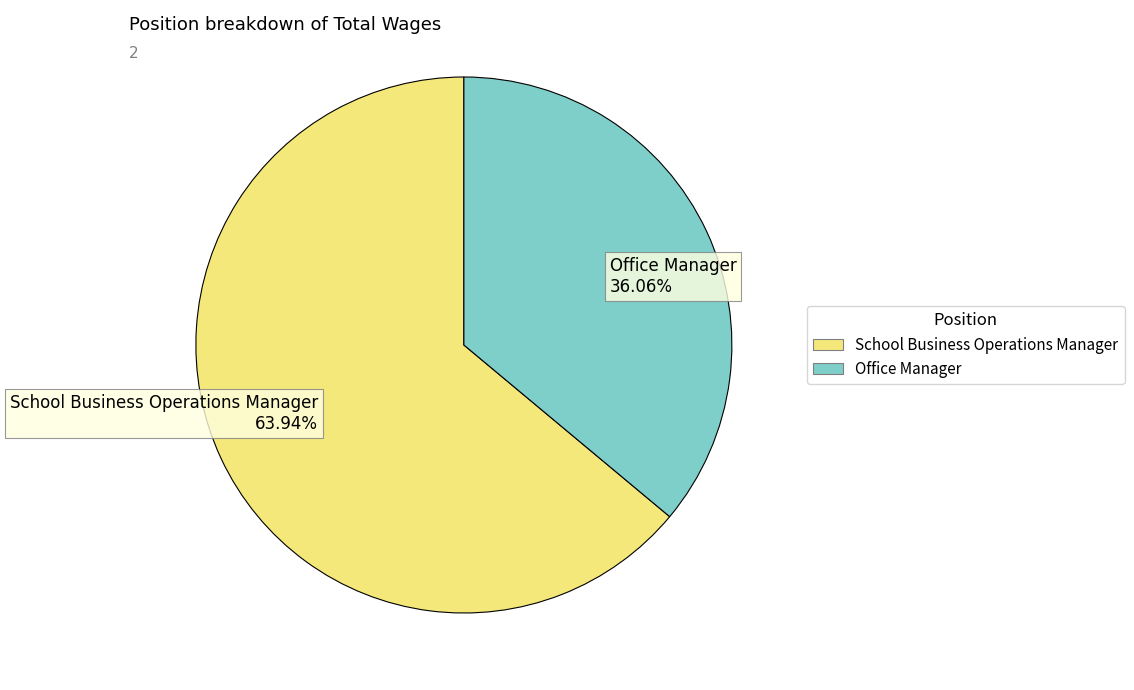

Which has a higher value, School Business Operations Manager or Office Manager?

School Business Operations Manager